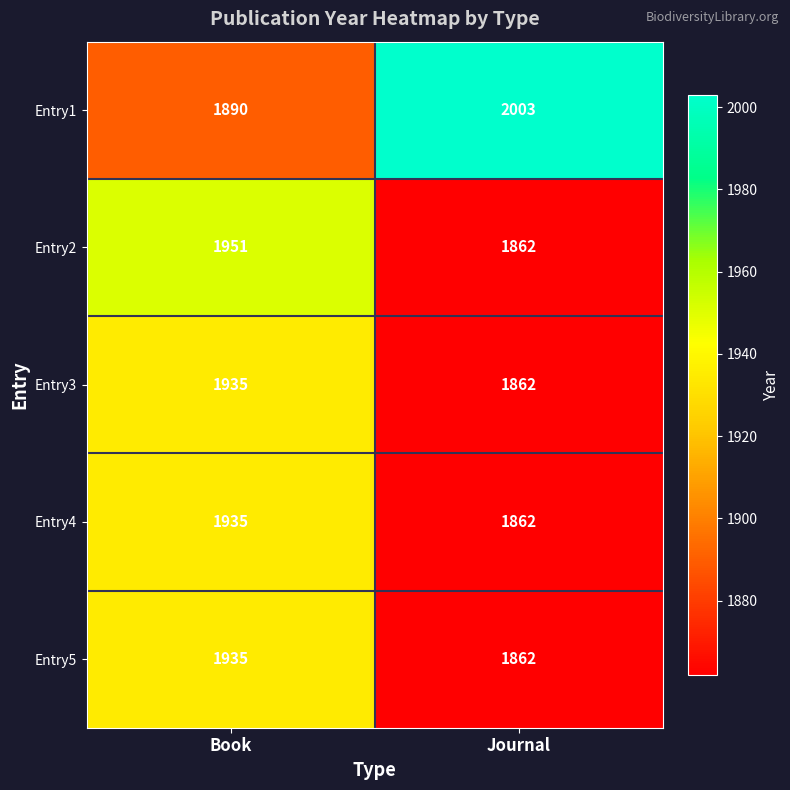

True or false: Entry3 has a value of 1862 at Journal.

True